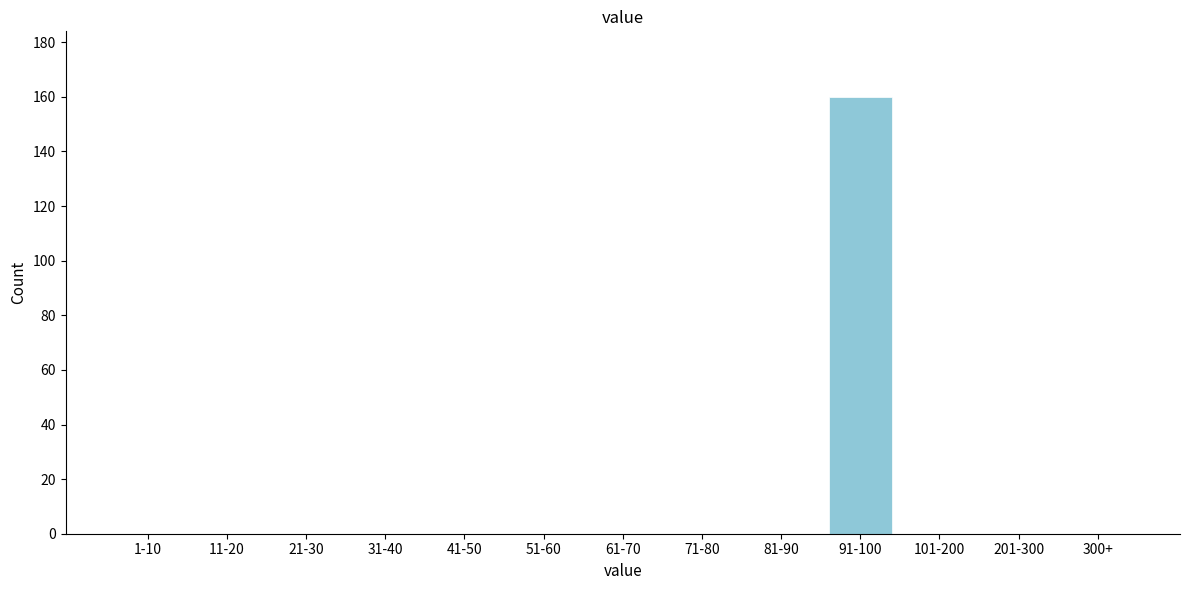

Reading right to left, extract all data points from this chart.

300+=0	201-300=0	101-200=0	91-100=160	81-90=0	71-80=0	61-70=0	51-60=0	41-50=0	31-40=0	21-30=0	11-20=0	1-10=0